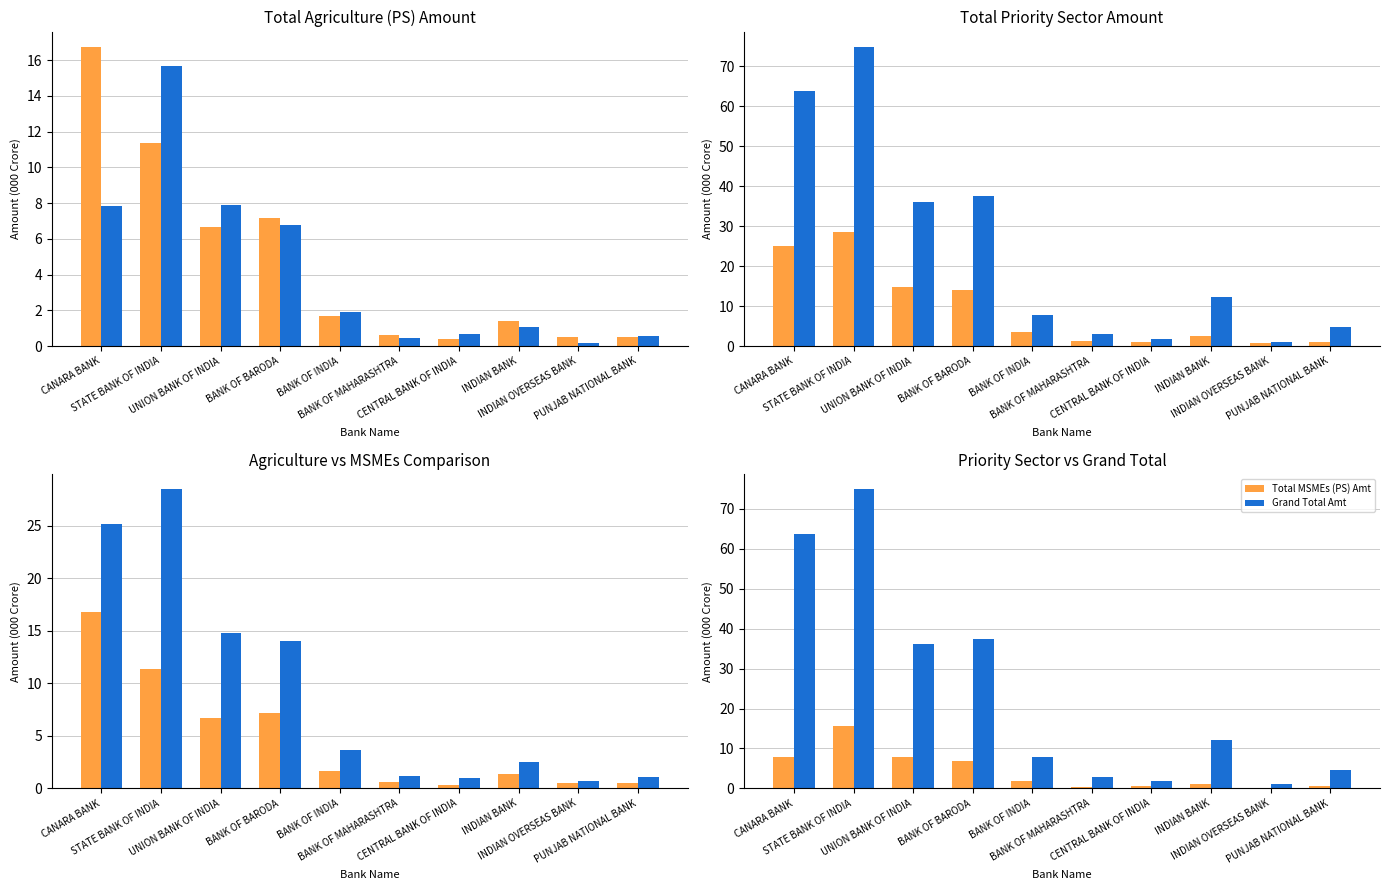

Rank the series at STATE BANK OF INDIA from lowest to highest value.

Total Agriculture (PS) Amt, Total MSMEs (PS) Amt, Total Priority Sector Amt, Grand Total Amt